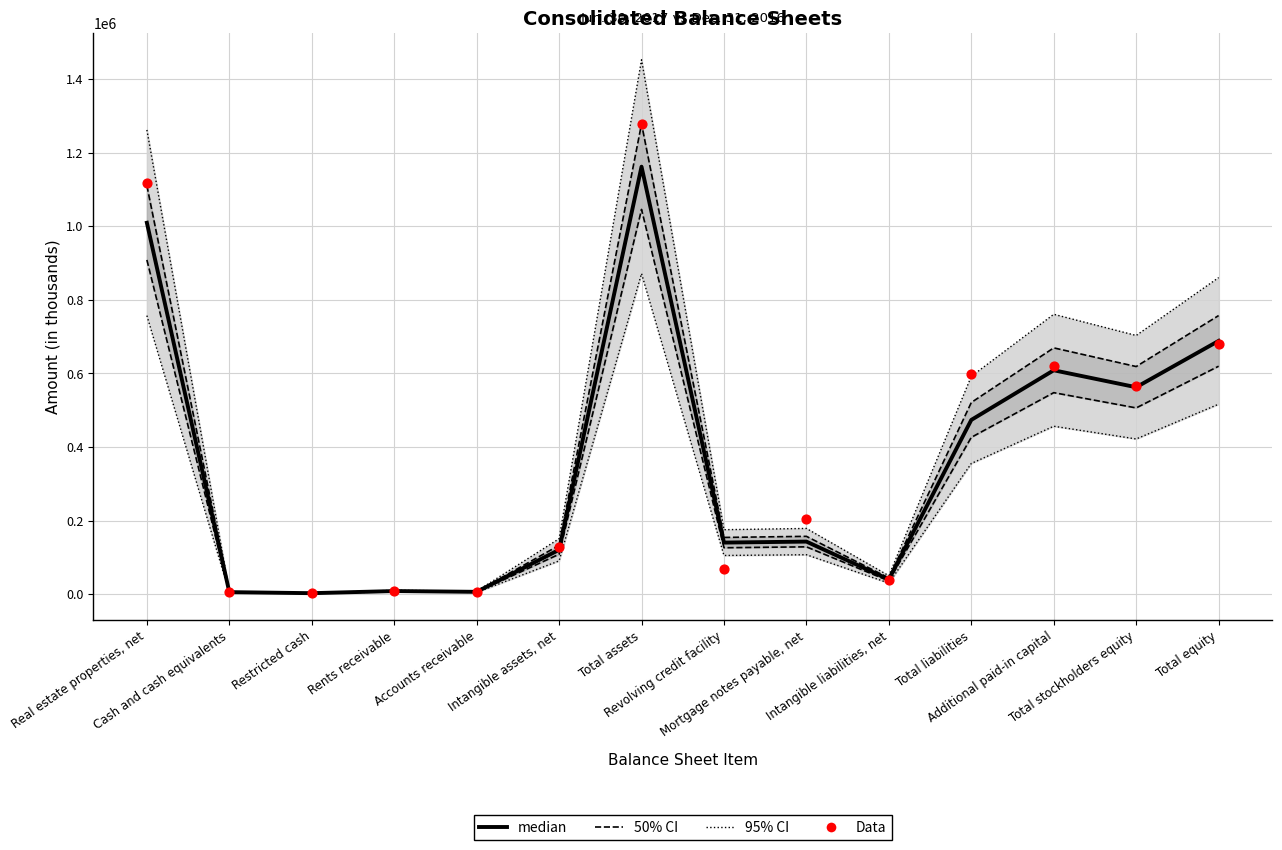

Which series has the largest total across all categories?

95% CI